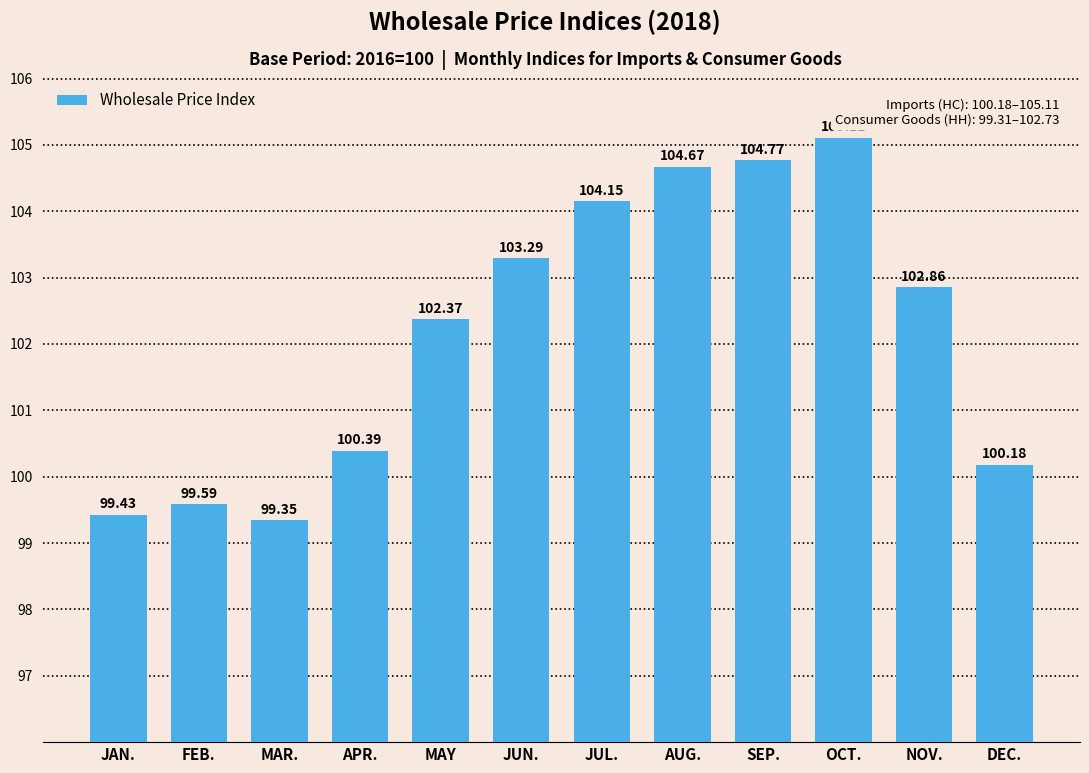

Are the bars grouped side by side (vs. stacked)?

No